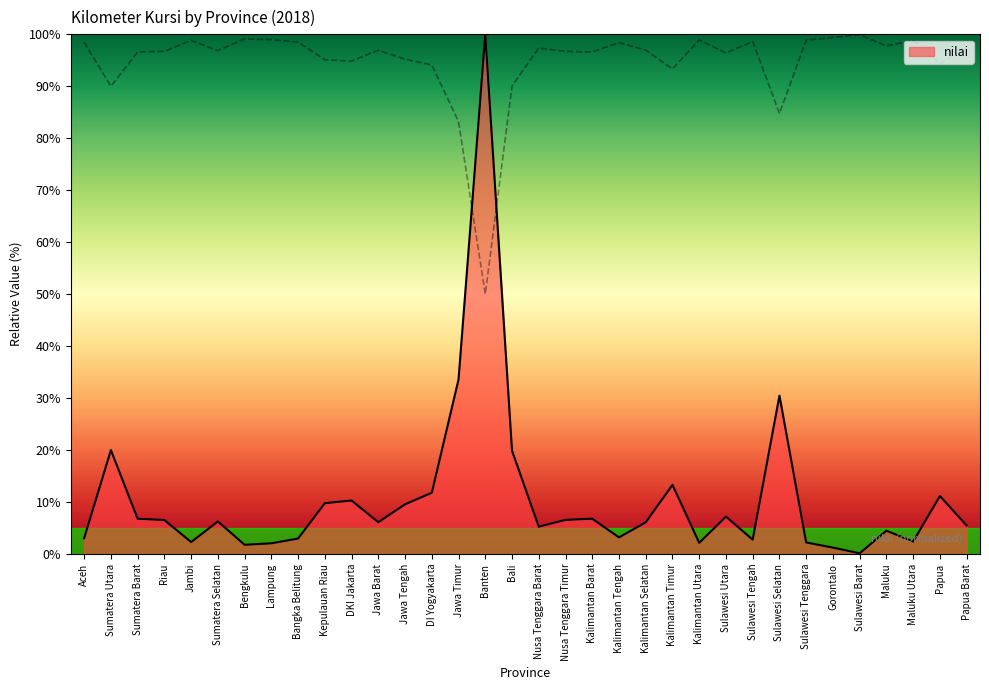

Reading left to right, list all the values displayed in this chart.

Aceh=3.0	Sumatera Utara=20.0	Sumatera Barat=6.8	Riau=6.5	Jambi=2.3	Sumatera Selatan=6.3	Bengkulu=1.8	Lampung=2.1	Bangka Belitung=3.0	Kepulauan Riau=9.8	DKI Jakarta=10.3	Jawa Barat=6.1	Jawa Tengah=9.6	DI Yogyakarta=11.8	Jawa Timur=33.6	Banten=100.0	Bali=19.9	Nusa Tenggara Barat=5.3	Nusa Tenggara Timur=6.6	Kalimantan Barat=6.8	Kalimantan Tengah=3.2	Kalimantan Selatan=6.1	Kalimantan Timur=13.3	Kalimantan Utara=2.1	Sulawesi Utara=7.2	Sulawesi Tengah=2.8	Sulawesi Selatan=30.5	Sulawesi Tenggara=2.2	Gorontalo=1.2	Sulawesi Barat=0.1	Maluku=4.5	Maluku Utara=2.4	Papua=11.2	Papua Barat=5.5